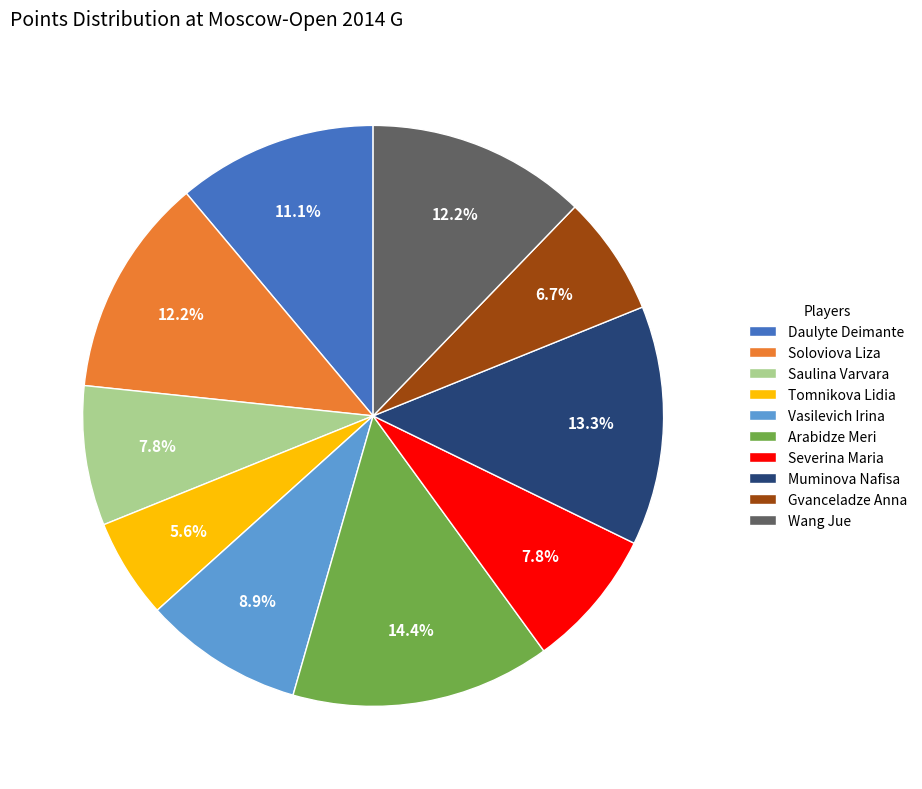

Which slice is the smallest?

Tomnikova Lidia